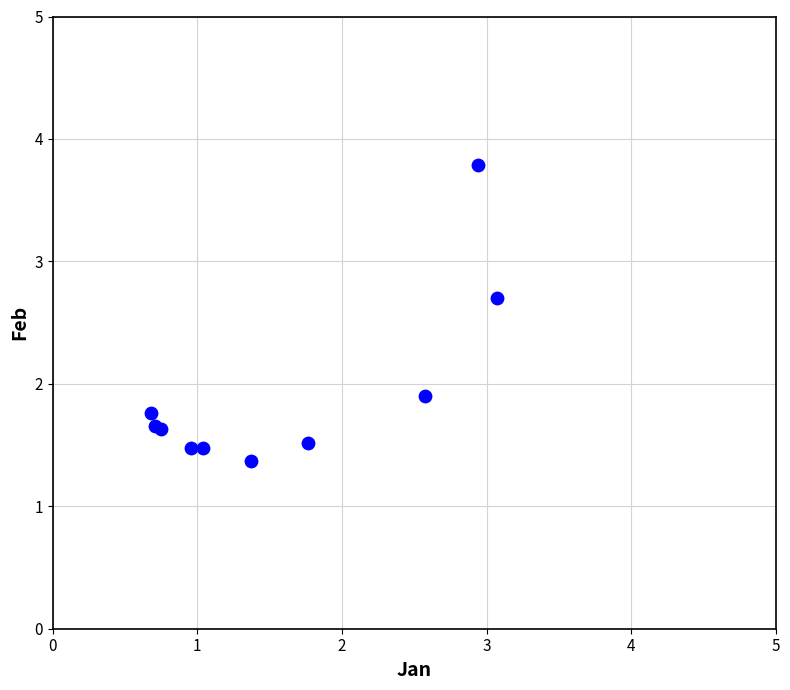

What Y value in the scatter plot is closest to 2?

1.9